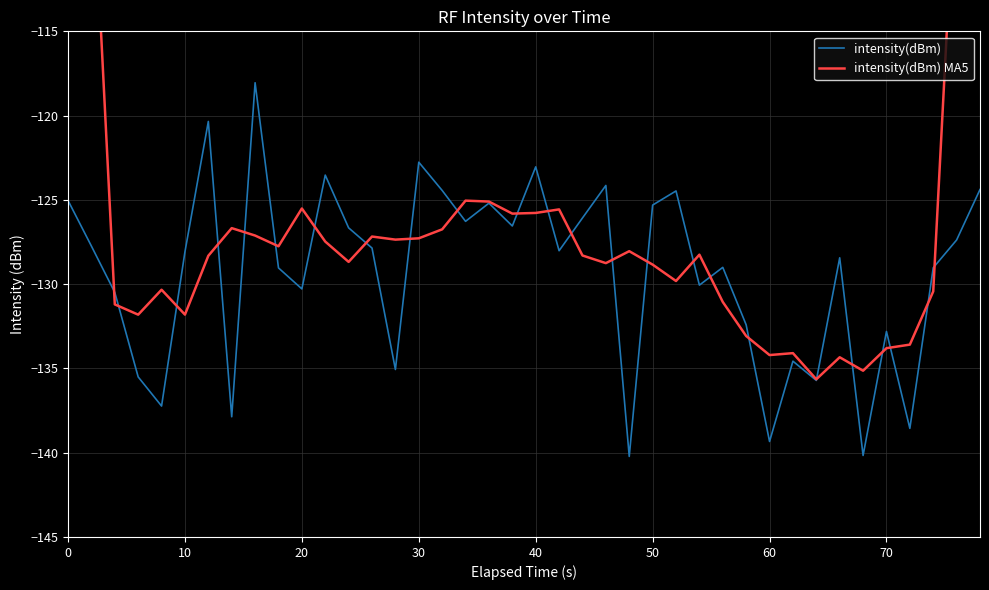

How many values in the intensity(dBm) MA5 series exceed -128?

18